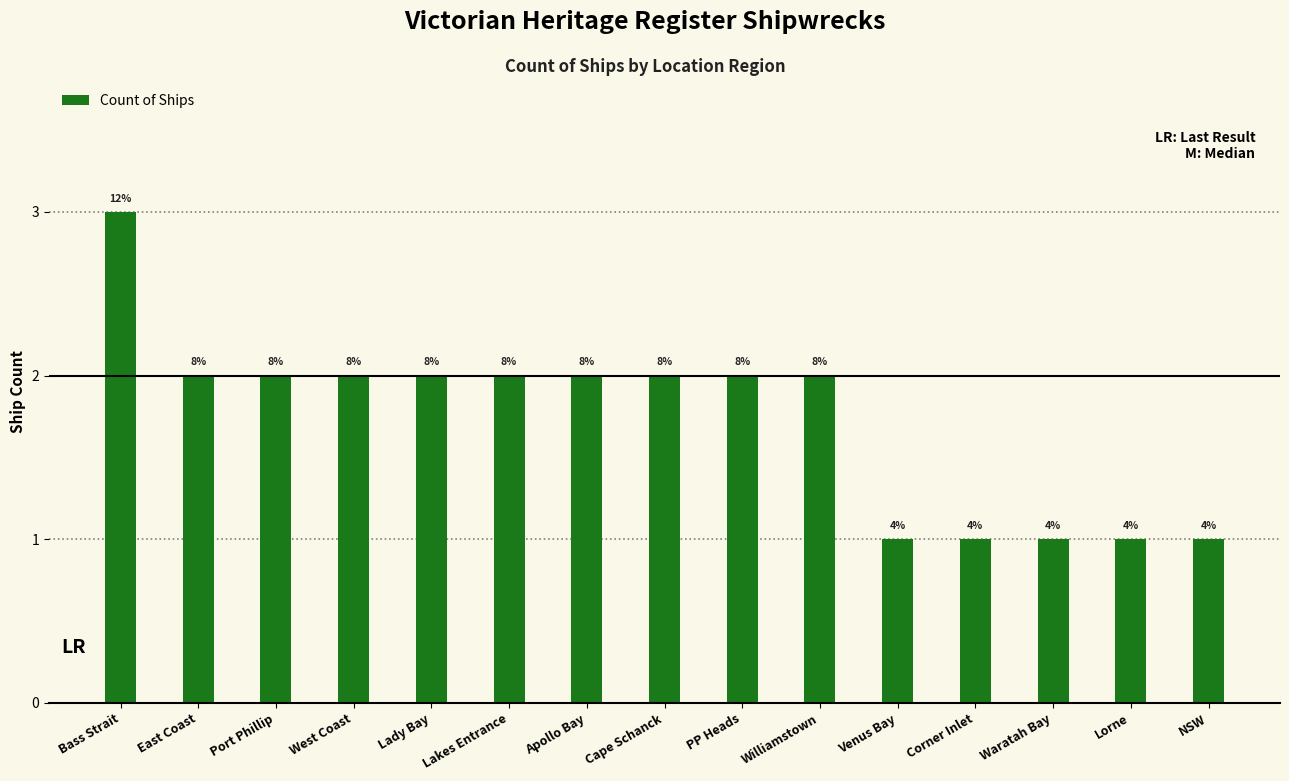

Read the value at Lady Bay.

2